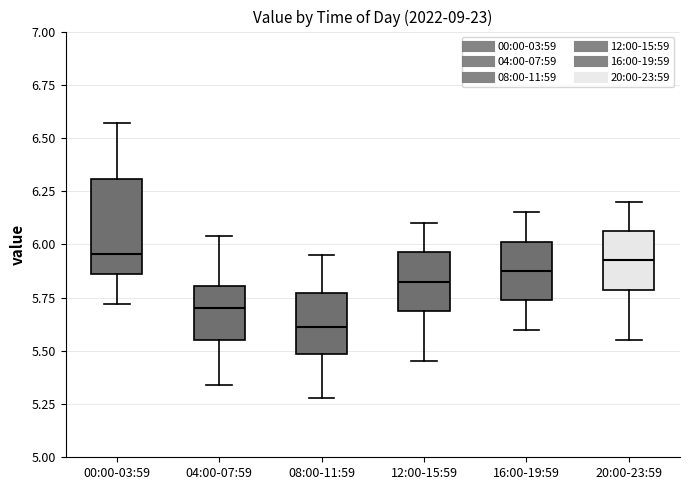

Where is the lower edge of the box for 08:00-11:59 on the y-axis? The values are not printed on the chart, so give them approximately, as read against the axis.

5.50